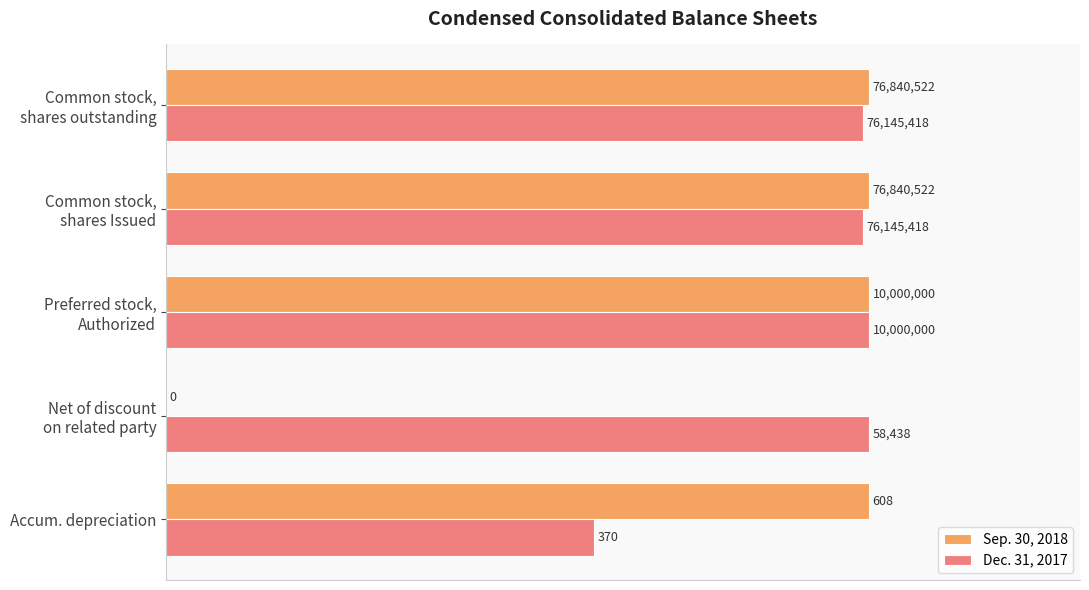

What are all the series names shown in the legend?

Sep. 30, 2018, Dec. 31, 2017